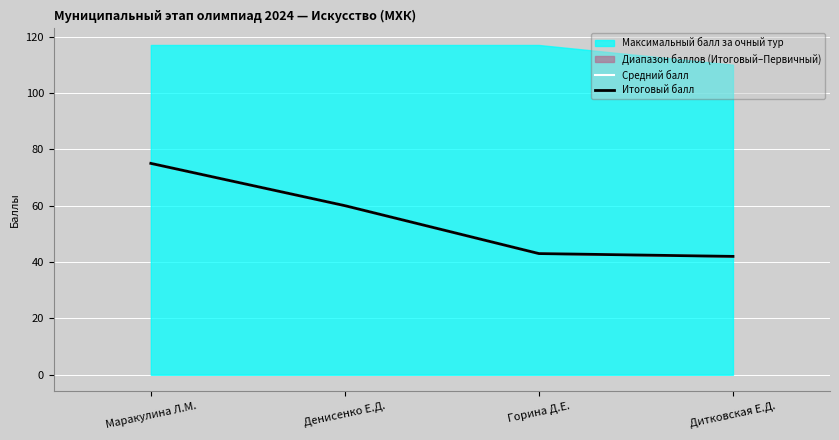

What is the sum of the Итоговый балл values at Маракулина Л.М. and Денисенко Е.Д.?

135